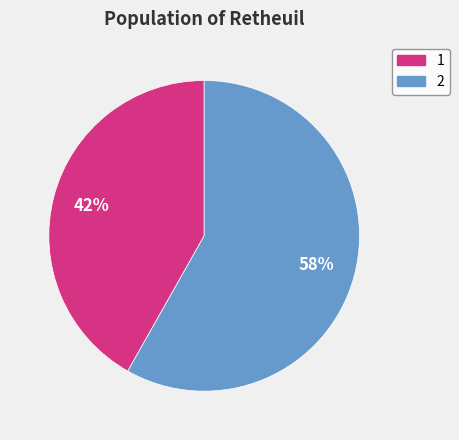

Combined, do 2 and 1 account for over 50%?

Yes